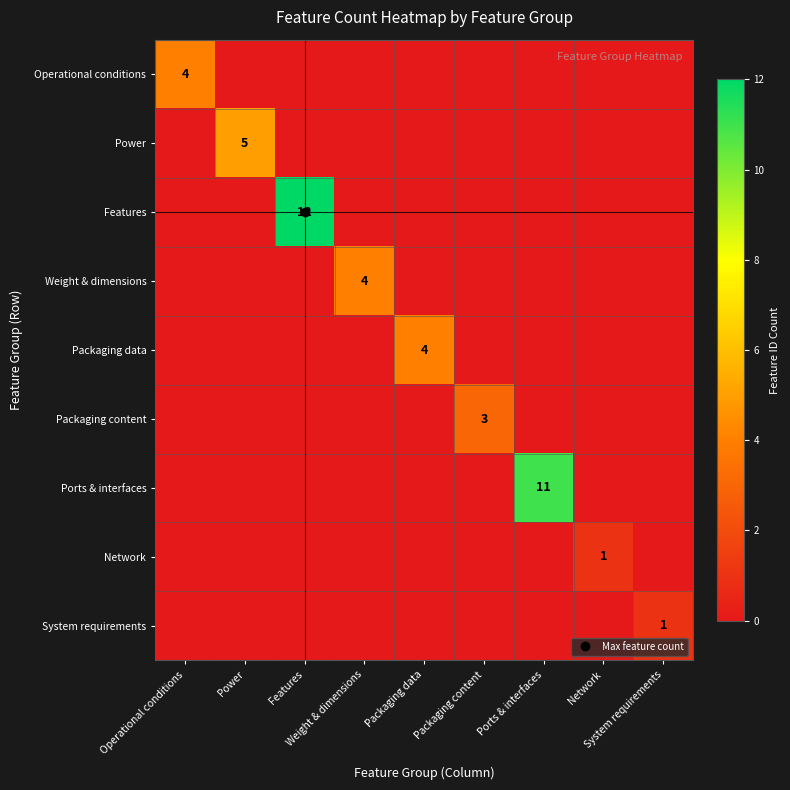

What is the difference between the highest and lowest values at Power?

5